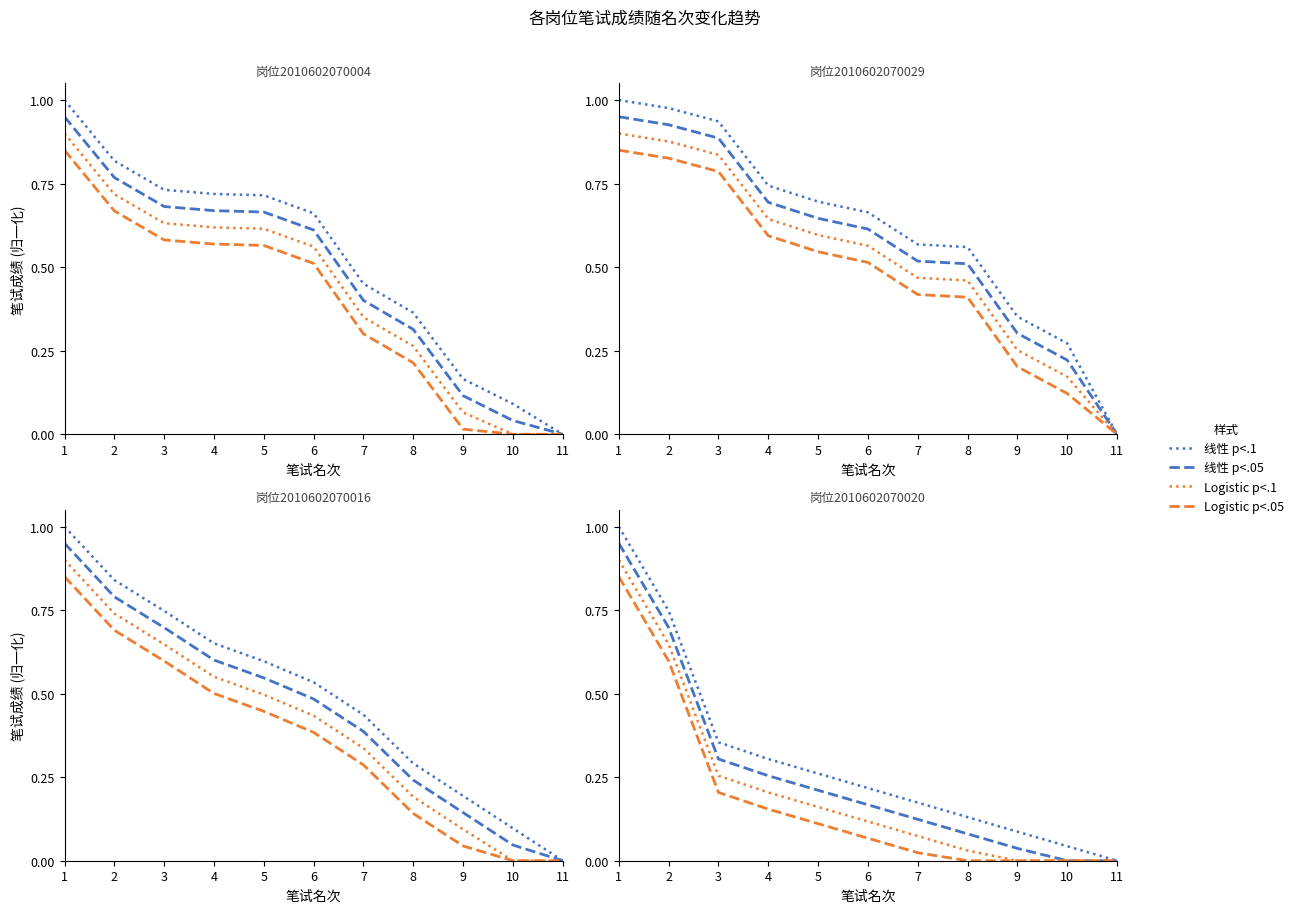

What is the sum of all Logistic p<.1 values?

2.4